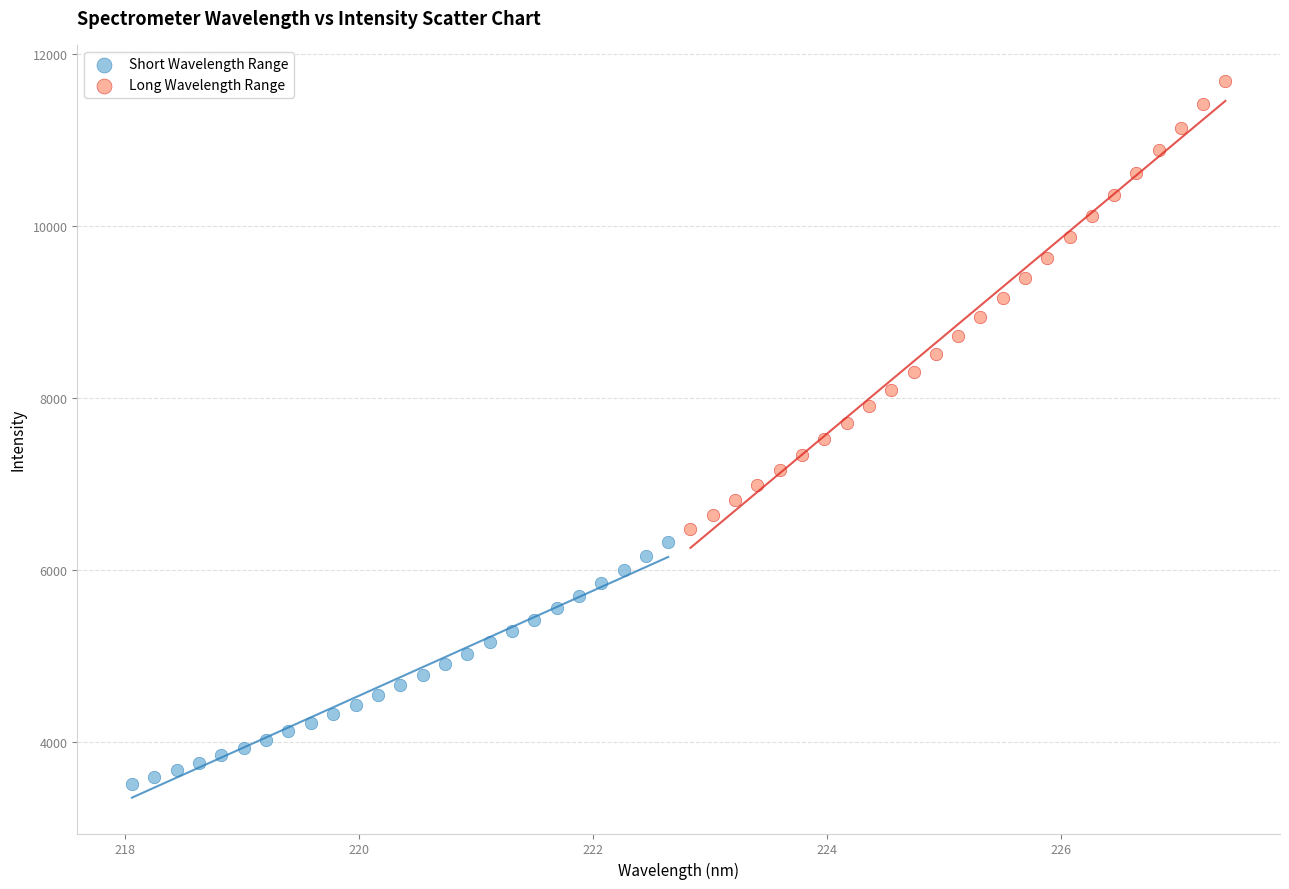

Which series has the largest Y range (max minus min)?

Long Wavelength Range